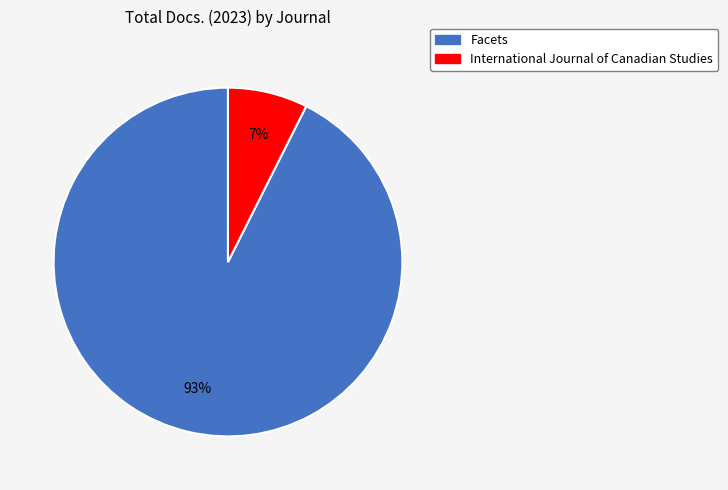

The International Journal of Canadian Studies slice represents 2% of the pie. True or false?

False